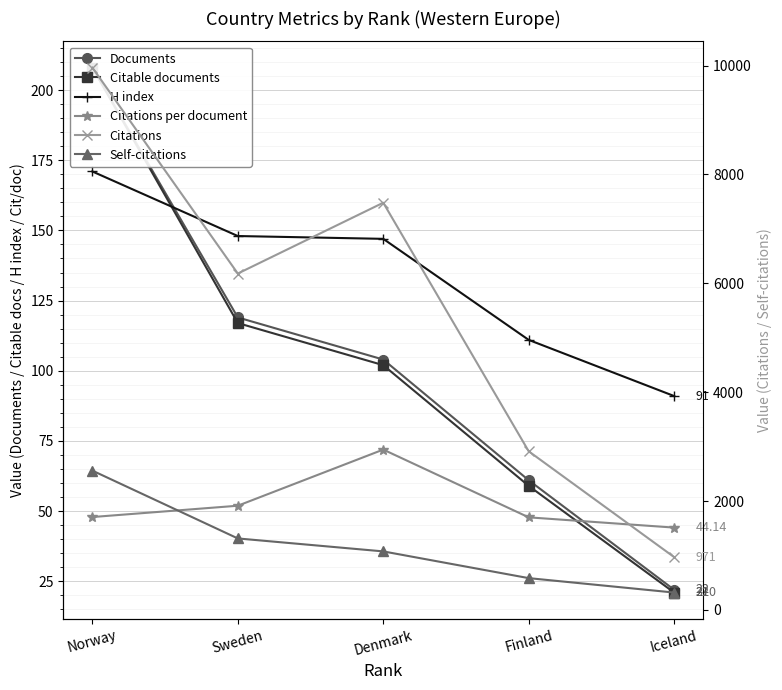

How many data points in Citable documents are above 102?

2